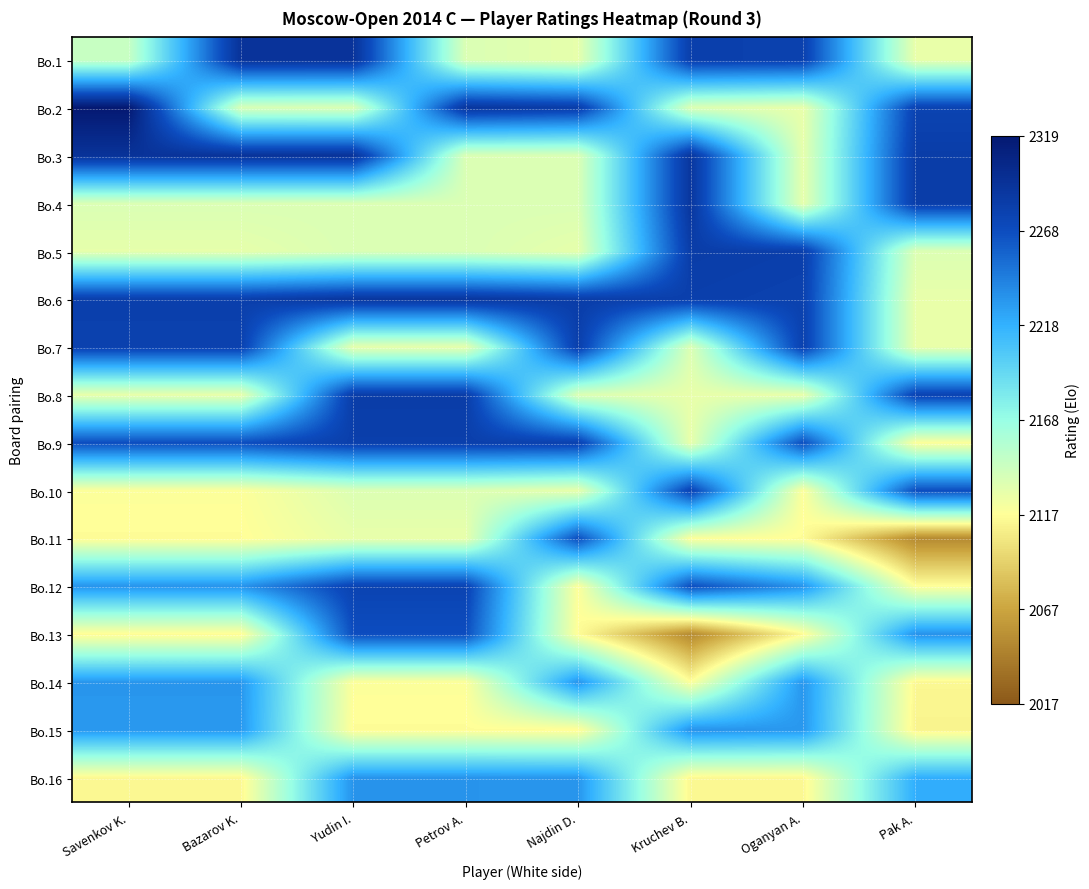

What is the difference between the highest and lowest values at Bazarov K.?

179